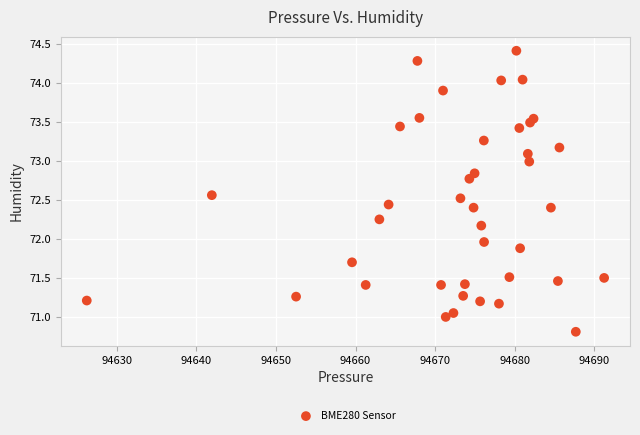

What is the range of X values (max minus min)?

65.0